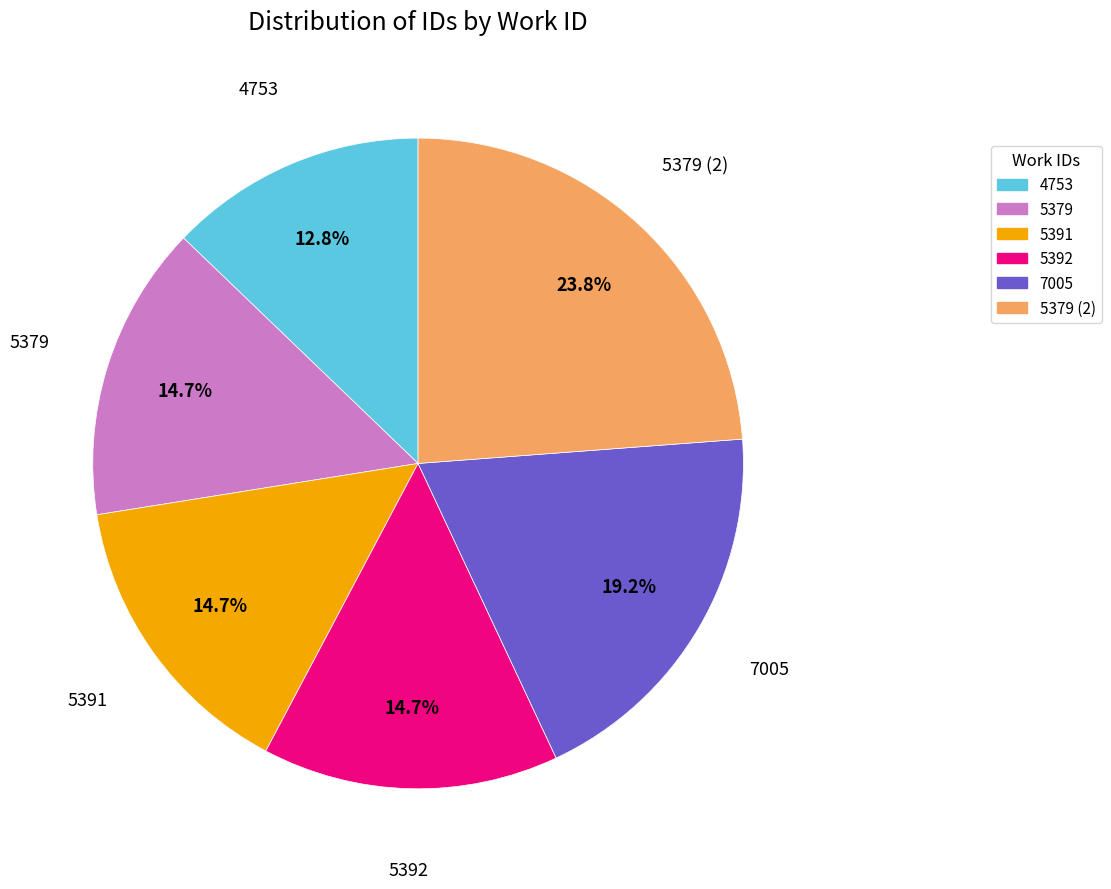

What is the ratio of the value at 7005 to the value at 5379?

1.3